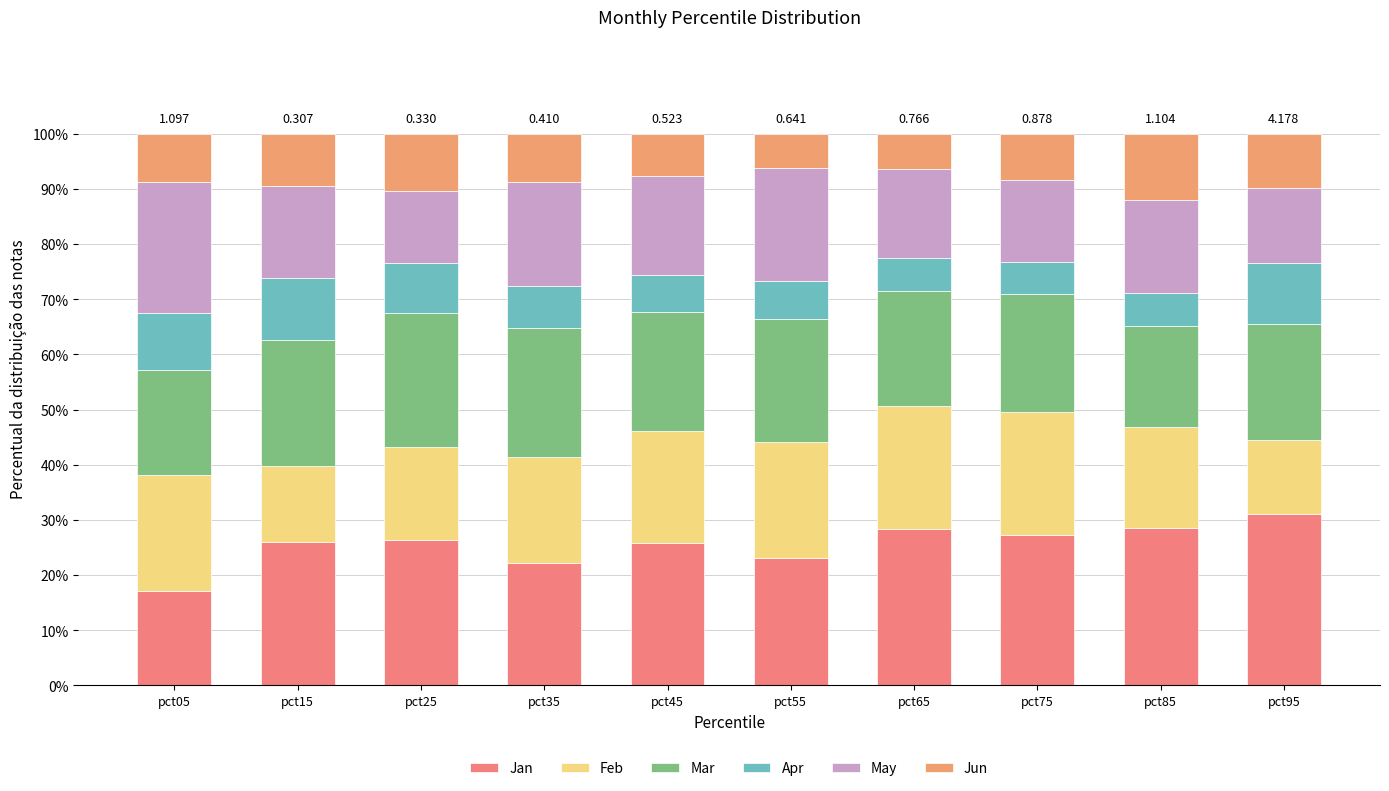

Does the chart contain any negative values?

No